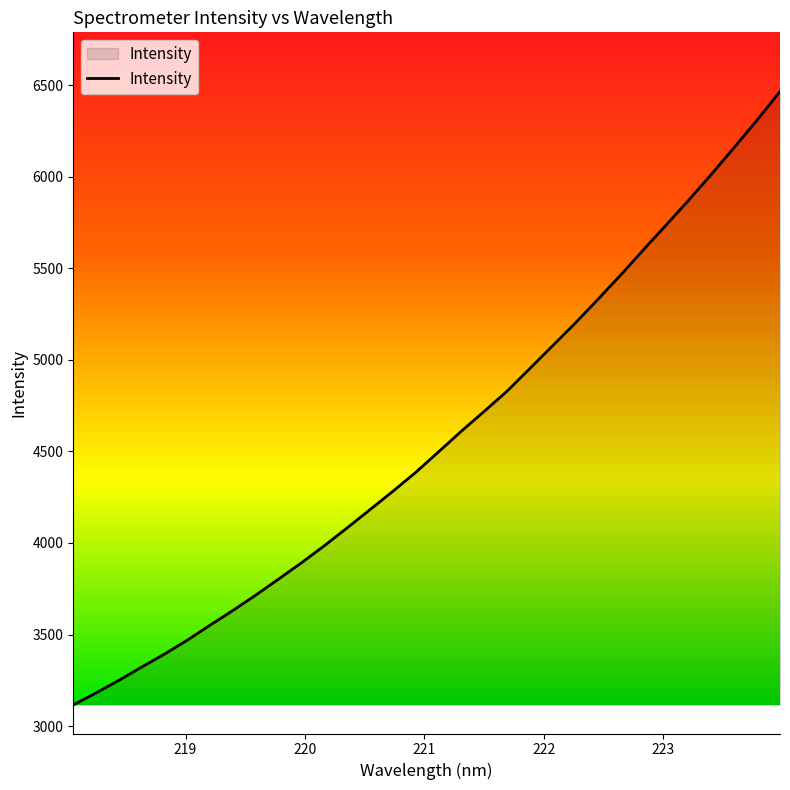

What is the smallest value displayed?

3115.2